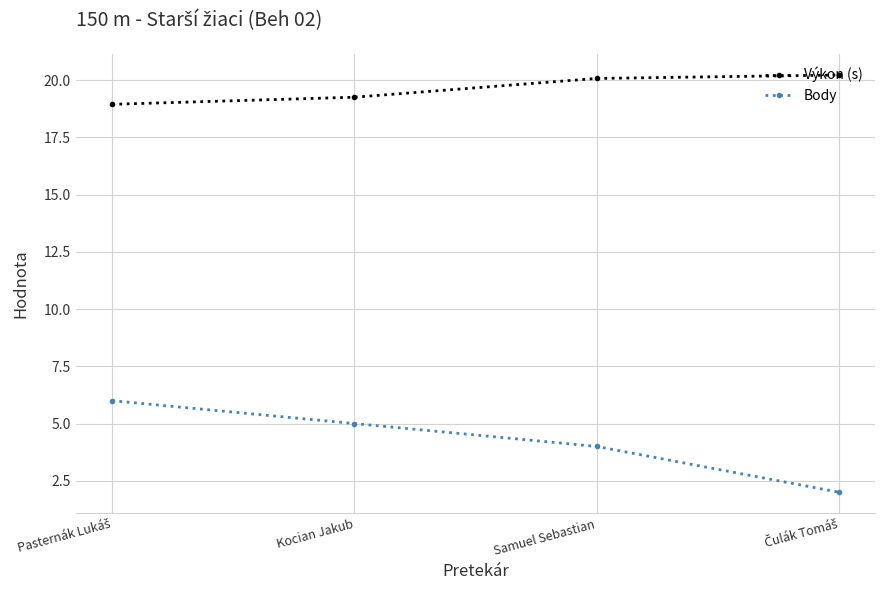

Which series has the largest total across all categories?

Výkon (s)